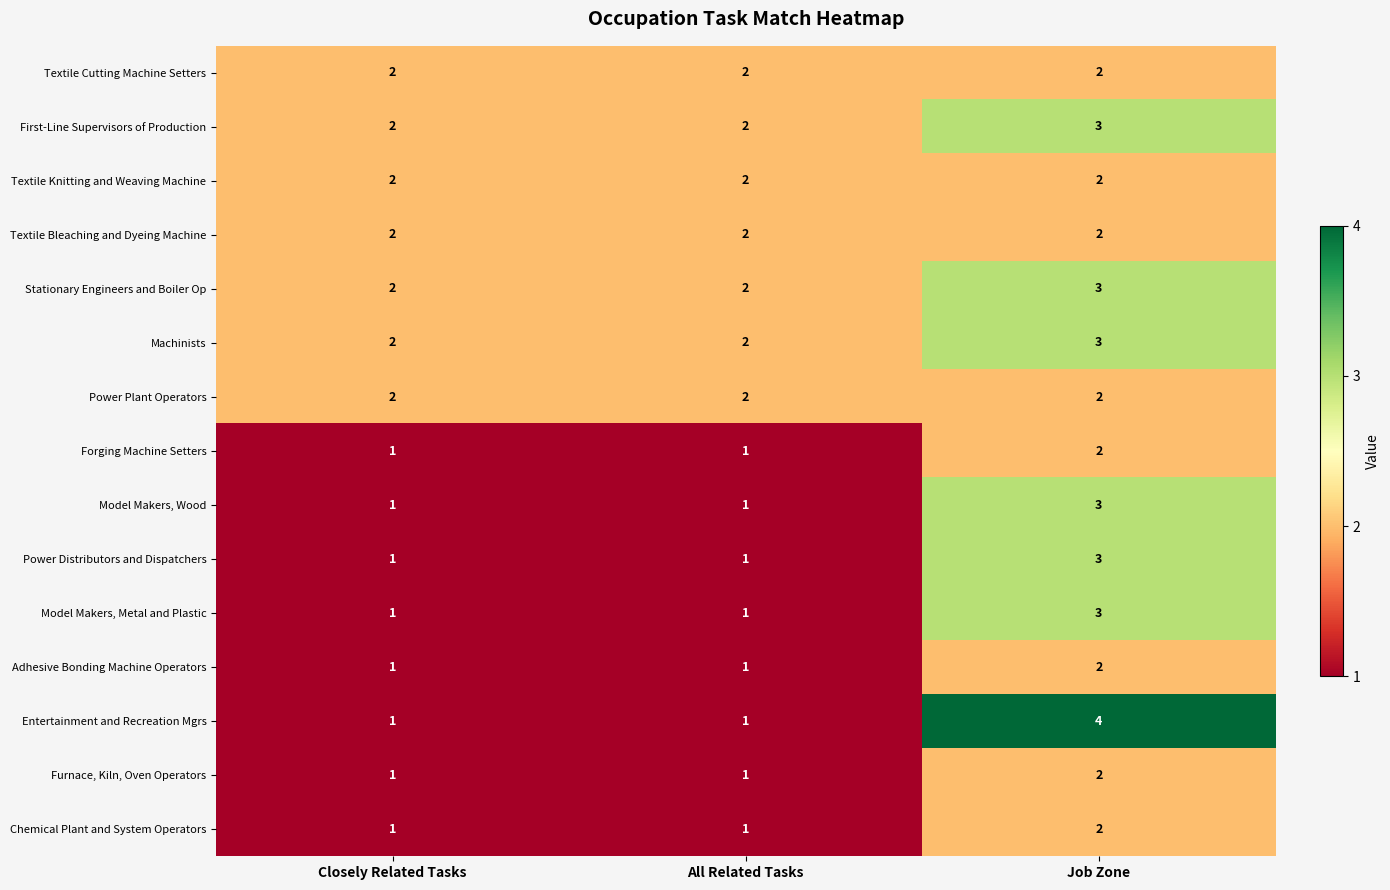

Count the Model Makers, Wood values in the range 1 to 3.

3